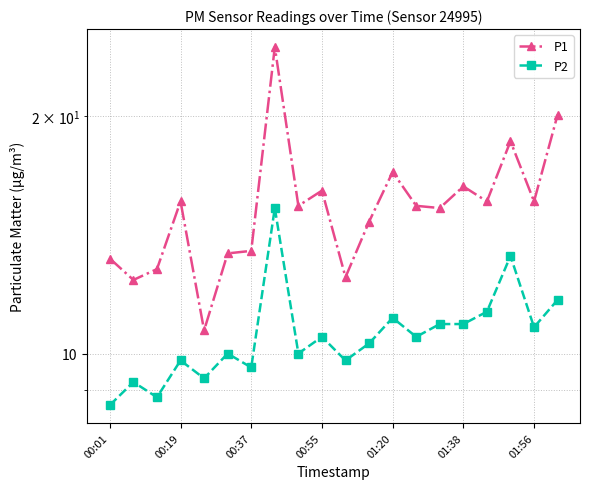

Reading left to right, what are all the values shown in this chart?

P1: 13.2	12.4	12.8	15.6	10.7	13.4	13.5	24.5	15.4	16.1	12.5	14.7	17.0	15.4	15.3	16.3	15.6	18.6	15.6	20.1
P2: 8.6	9.2	8.8	9.8	9.3	10.0	9.6	15.3	10.0	10.5	9.8	10.3	11.1	10.5	10.9	10.9	11.3	13.3	10.8	11.7